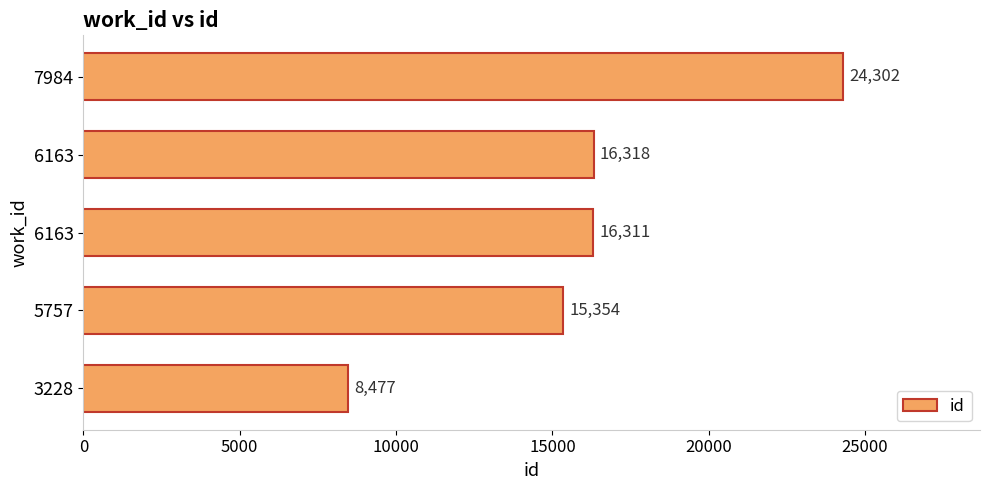

How many bars are there in total?

5